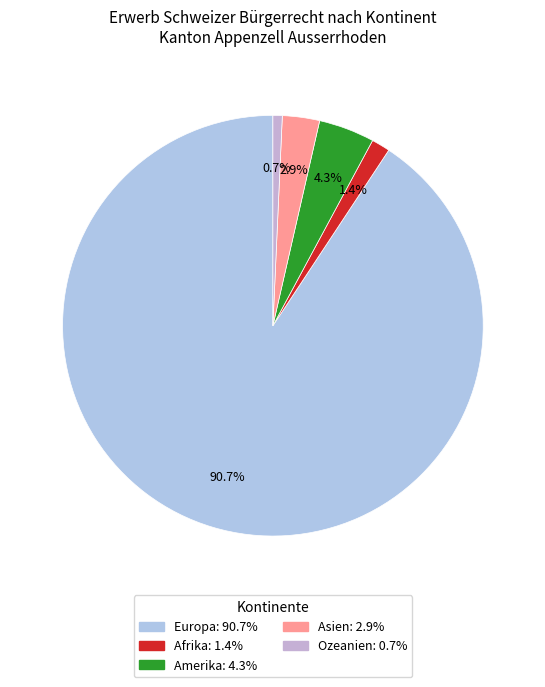

How many segments does this pie chart have?

5